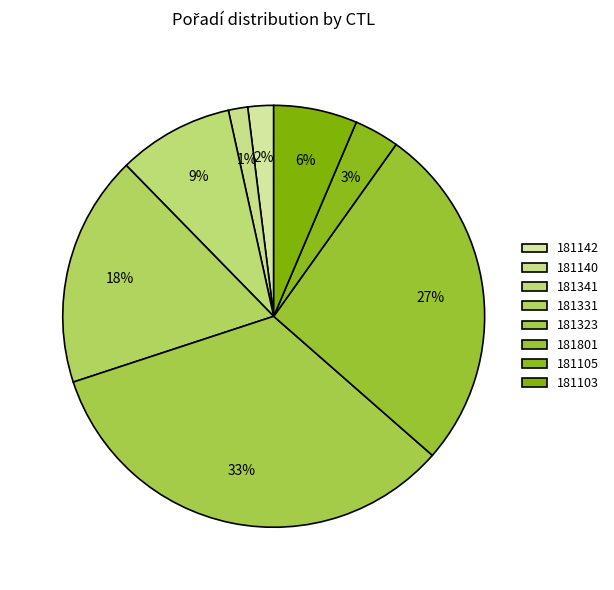

To the nearest percent, what portion does 181801 represent?

27%